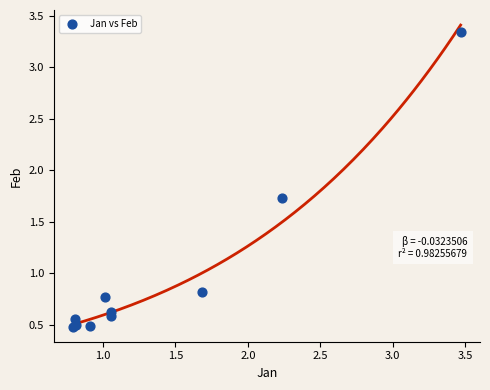

What Y value in the scatter plot is closest to 1?

0.8